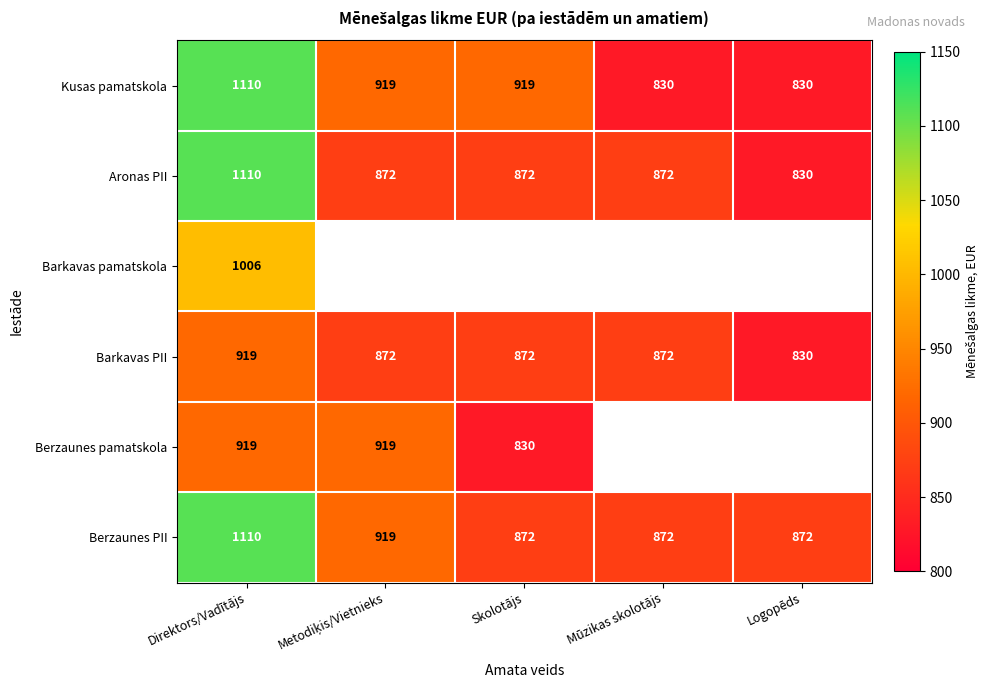

What is the spread (max minus min) of values at Logopēds?

42.0